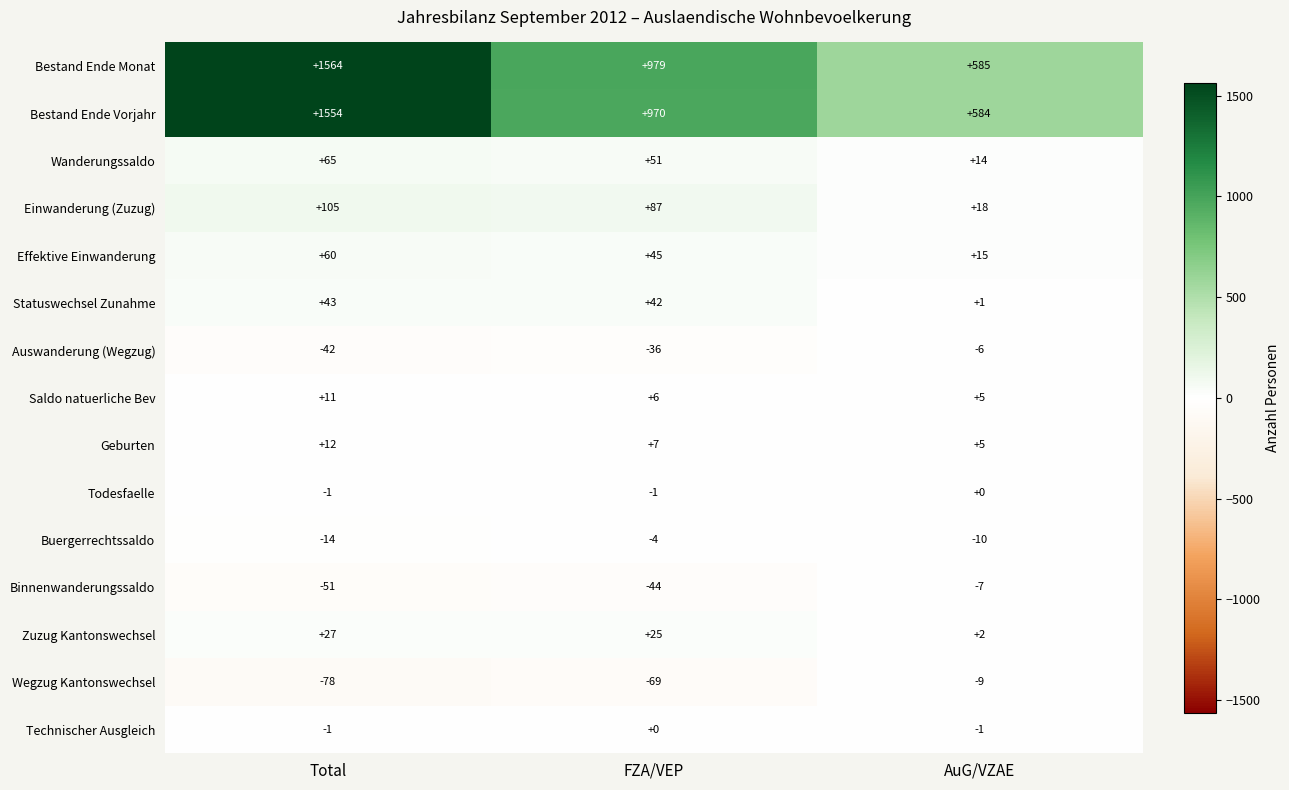

The value of Wanderungssaldo at AuG/VZAE is 14. True or false?

True